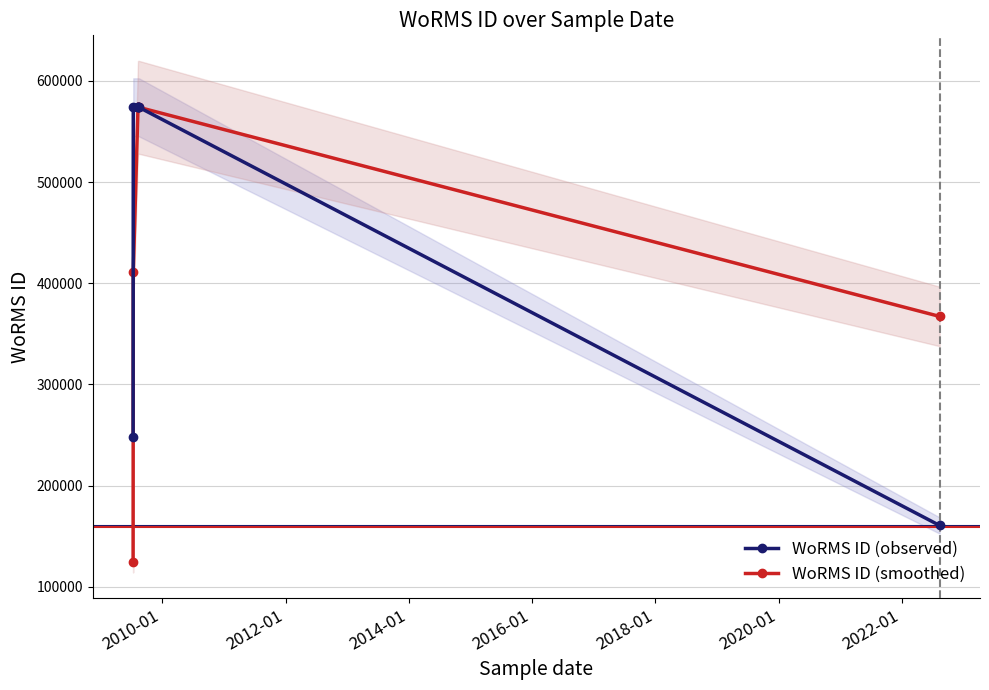

Does the chart have visible grid lines?

Yes